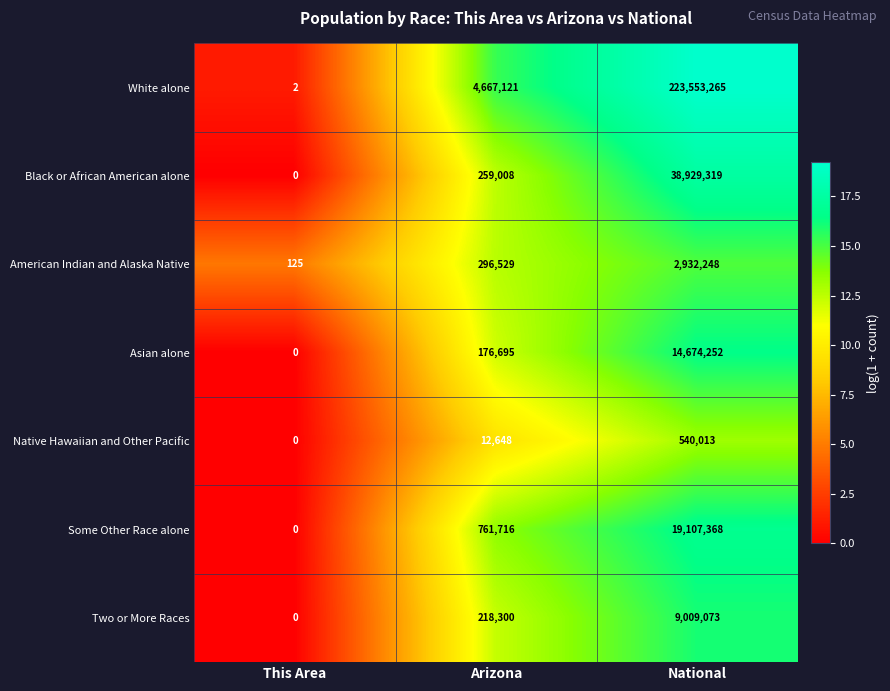

Where is American Indian and Alaska Native nearest to the value 1466186?

Arizona